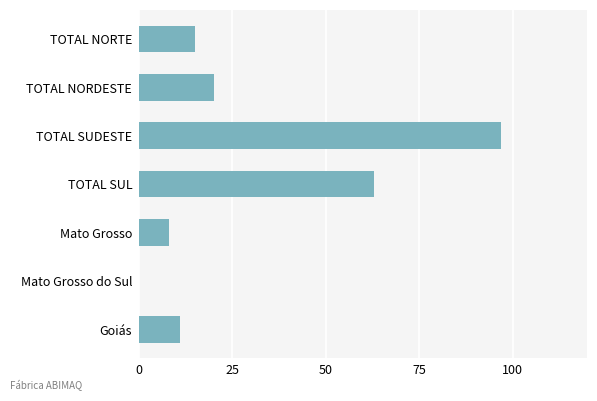

What is the sum of the values at TOTAL SUDESTE and TOTAL SUL?

160